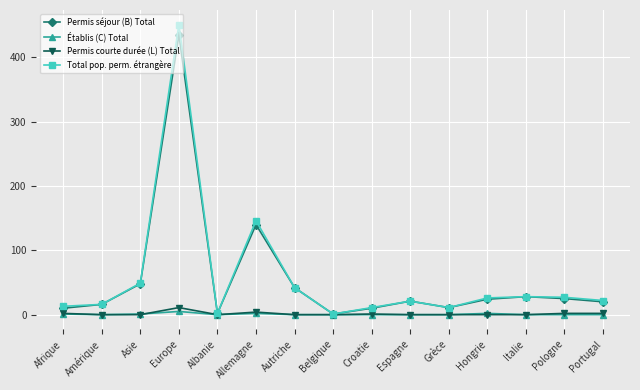

Does the chart have visible grid lines?

Yes